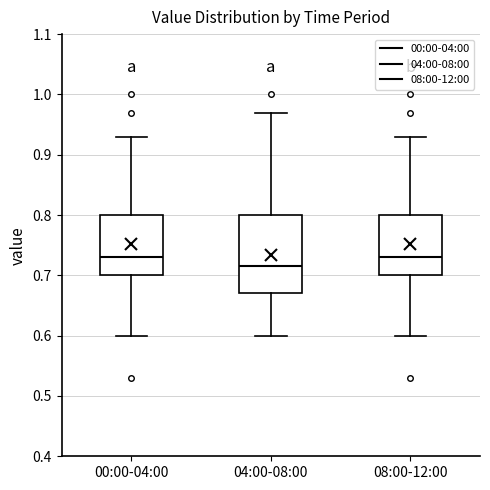

Reading left to right, read every box against the y-axis: the position of its median line, the range the box covers, and the ends of its whiskers. The values are not printed on the chart, so give them approximately, as read against the axis.

00:00-04:00: median 0.73, box 0.70 to 0.80, whiskers 0.60 to 0.93
04:00-08:00: median 0.72, box 0.67 to 0.80, whiskers 0.60 to 0.97
08:00-12:00: median 0.73, box 0.70 to 0.80, whiskers 0.60 to 0.93